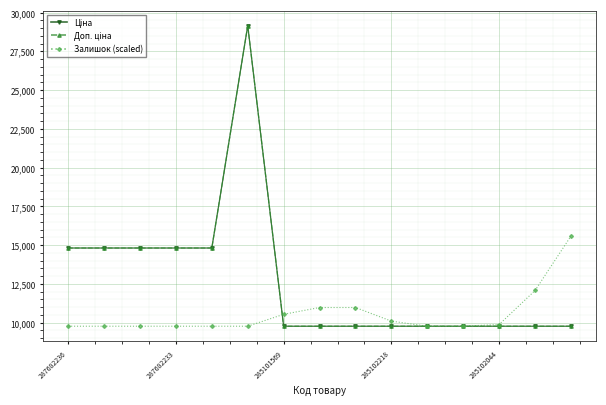

Does the chart have visible grid lines?

Yes